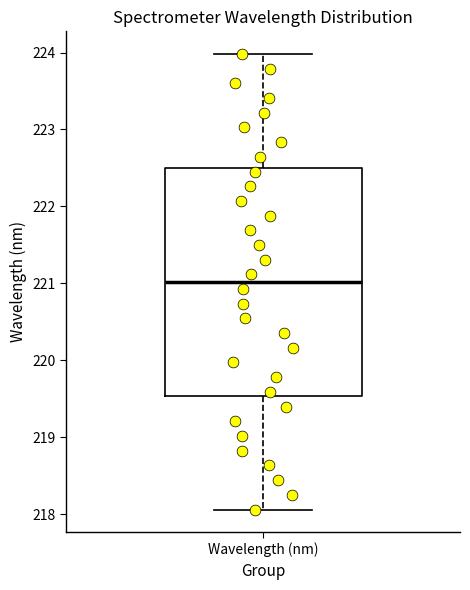

Where does the lower whisker of the box for Wavelength (nm) end on the y-axis? The values are not printed on the chart, so give them approximately, as read against the axis.

218.1